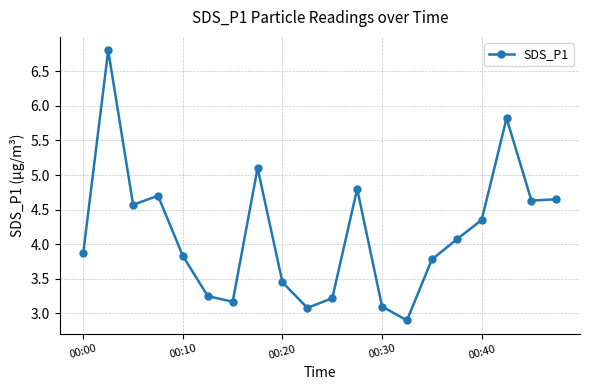

How many interior local peaks (higher than both neighbors) does the data have?

5